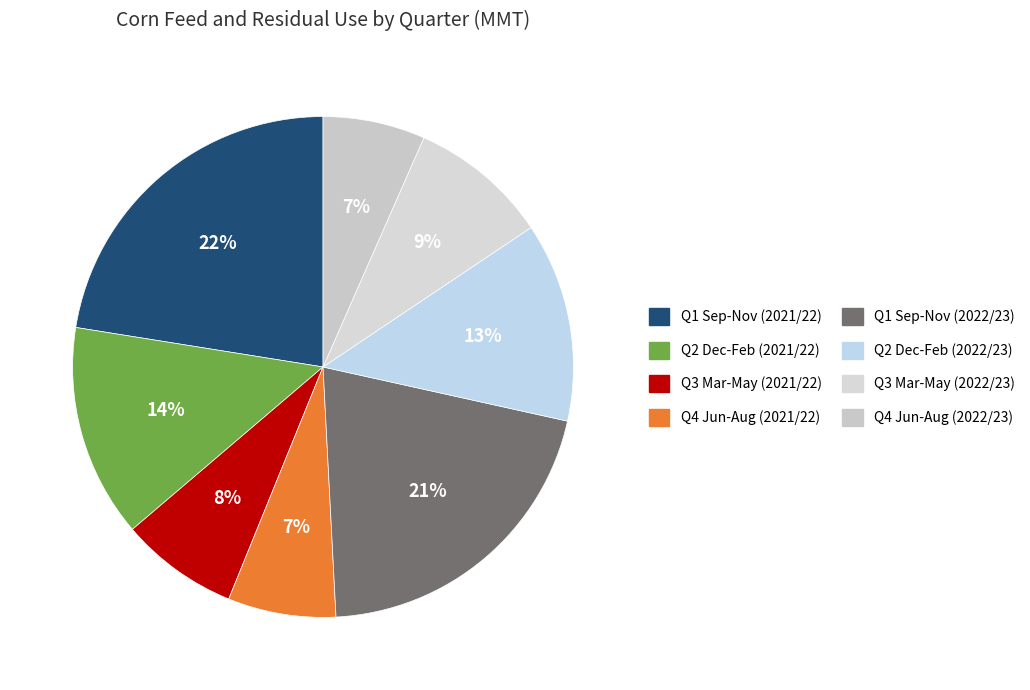

To the nearest percent, what portion does Q3 Mar-May (2022/23) represent?

9%